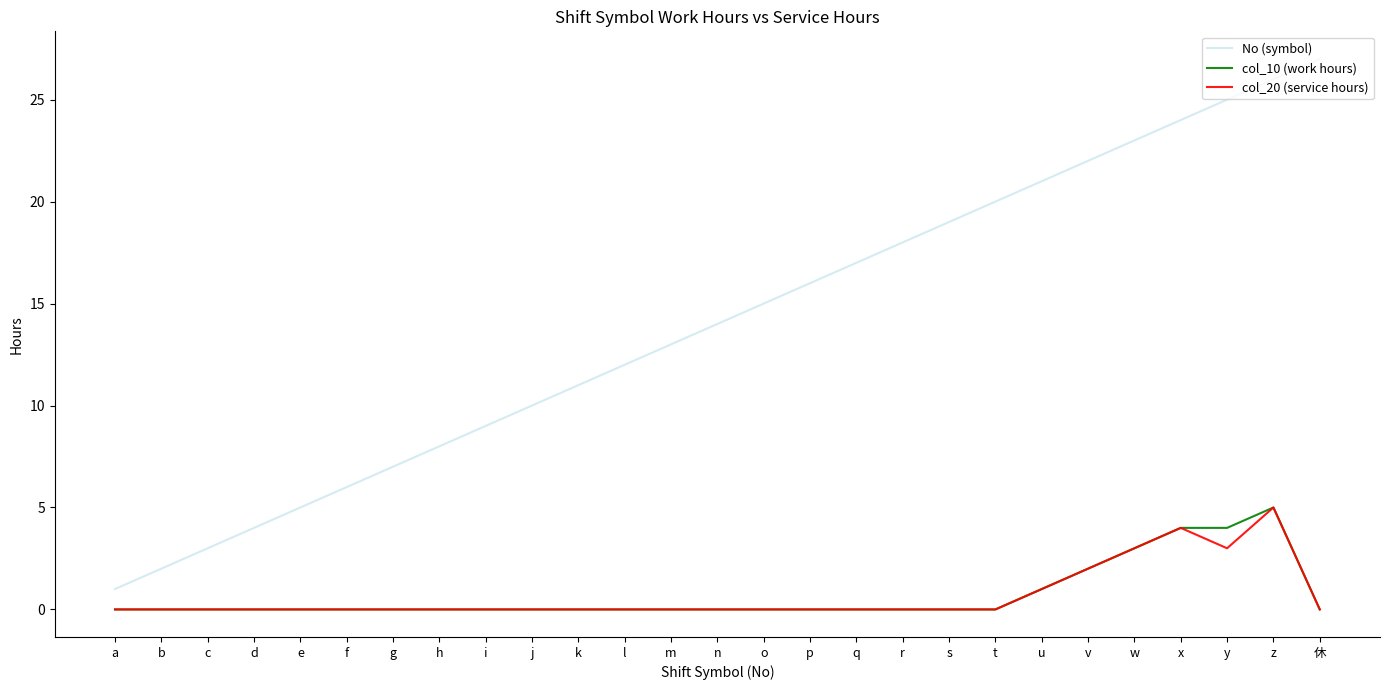

How many categories are shown in the chart?

27